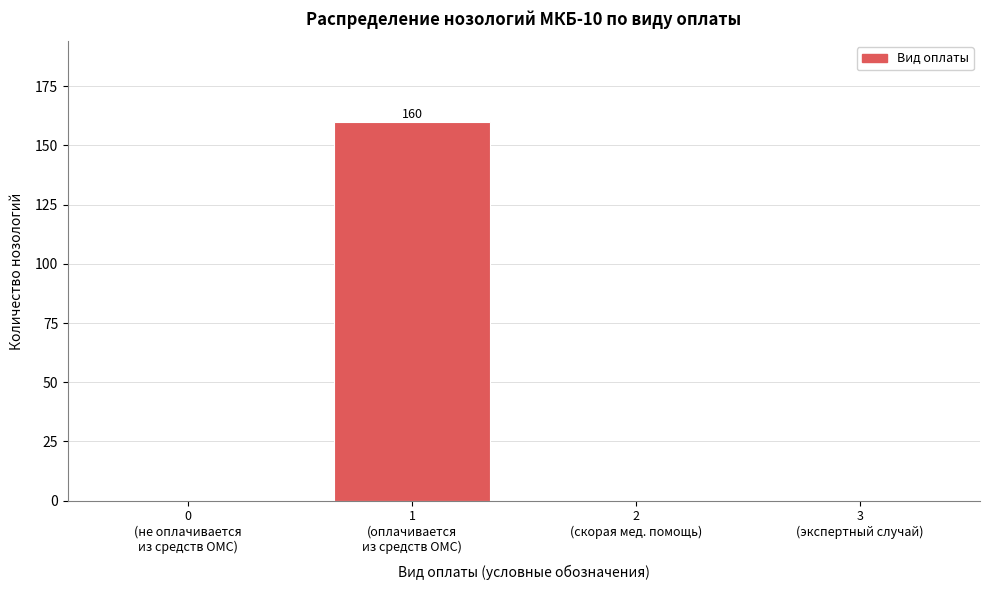

What is the sum of all values?

160